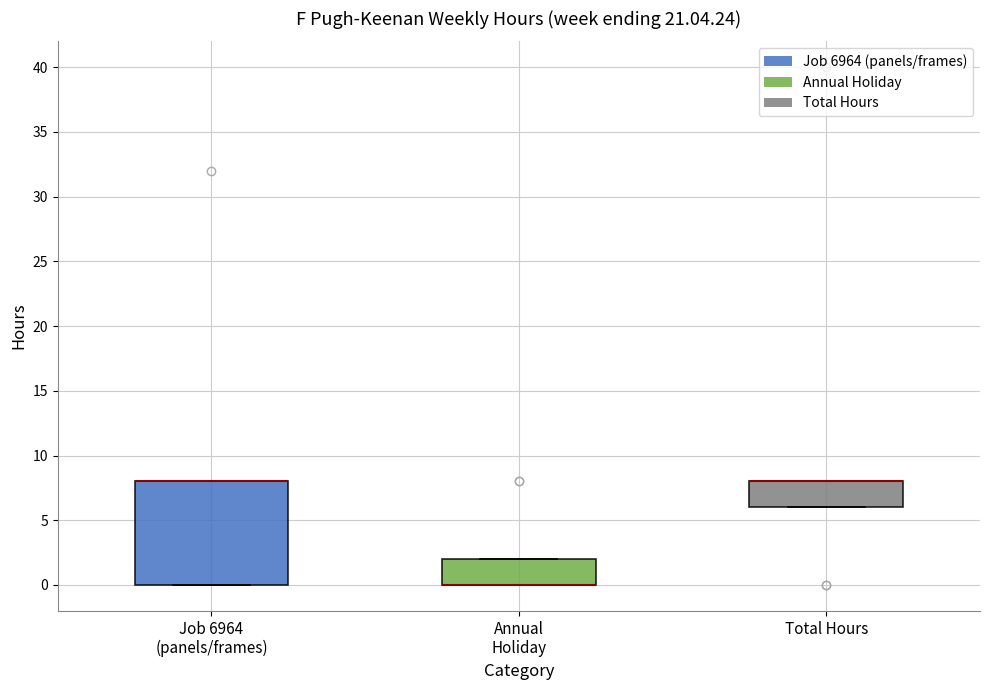

Reading left to right, transcribe this box plot: for each box, give where its median line is, the range the box spans, and where its two whiskers end, as read against the y-axis. The values are not printed on the chart, so give them approximately, as read against the axis.

Job 6964 (panels/frames): median 8 (drawn on the box's upper edge), box 0 to 8, whiskers 0 to 8
Annual Holiday: median 0 (drawn on the box's lower edge), box 0 to 2, whiskers 0 to 2
Total Hours: median 8 (drawn on the box's upper edge), box 6 to 8, whiskers 6 to 8